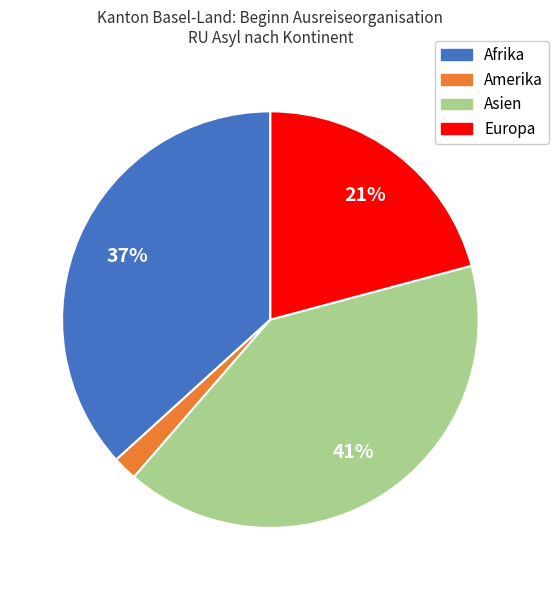

Count the number of slices in the pie.

4